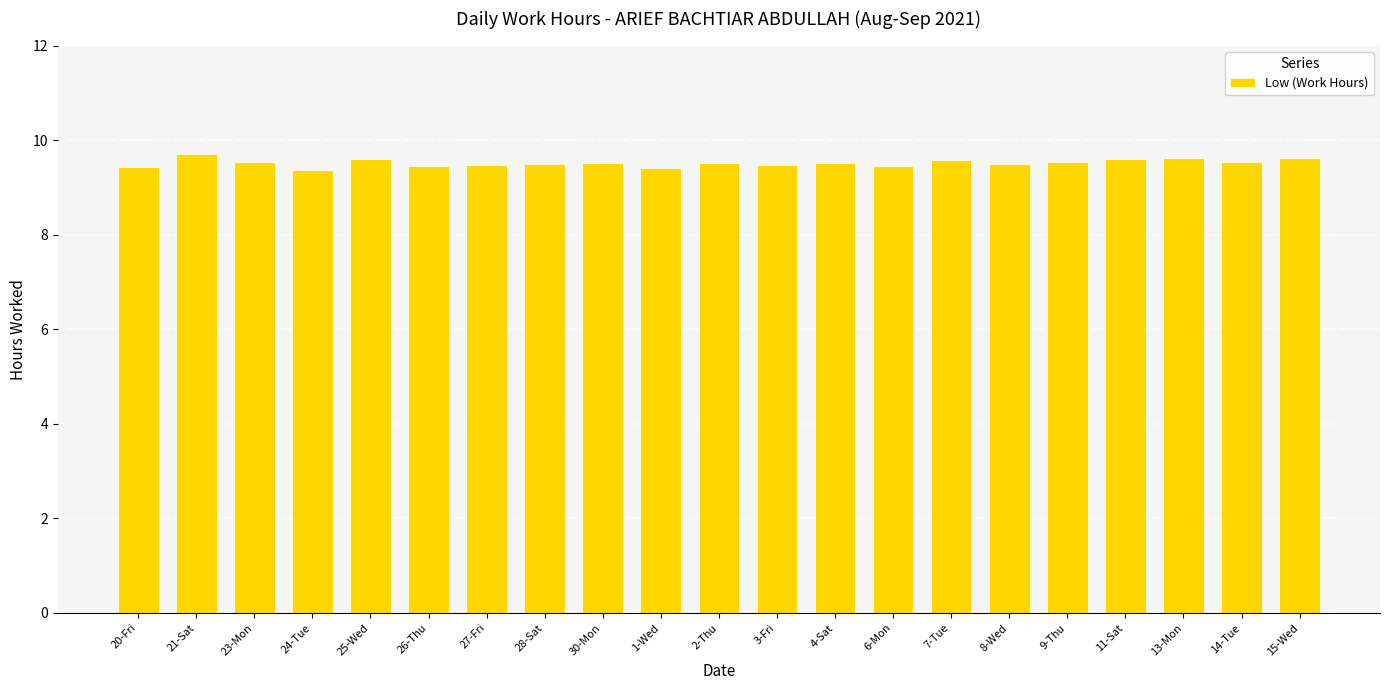

How many data points does each series have?

21